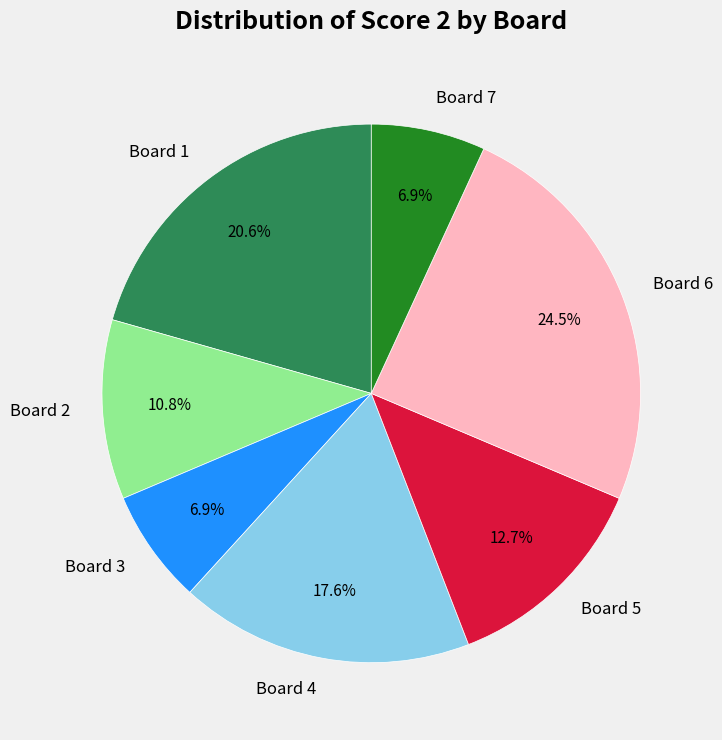

To the nearest percent, what is the difference between the largest and smallest slice percentages?

18%